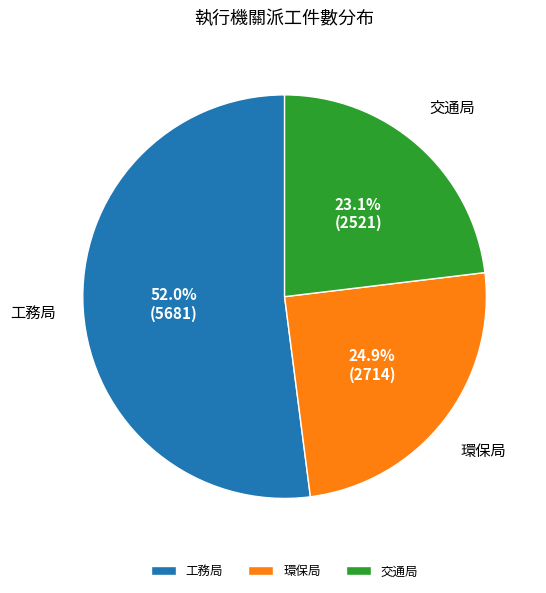

Which slice is the largest?

工務局